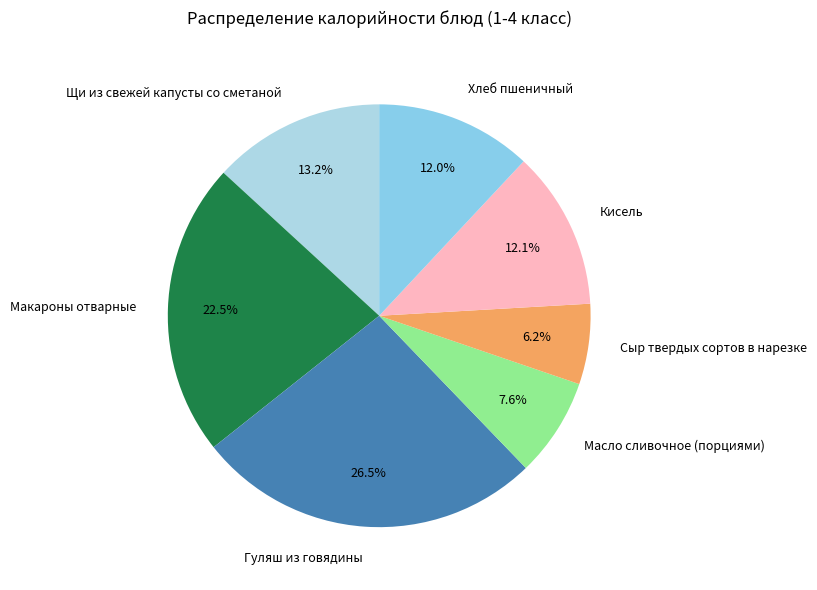

What percentage is the Масло сливочное (порциями) slice, to the nearest percent?

8%